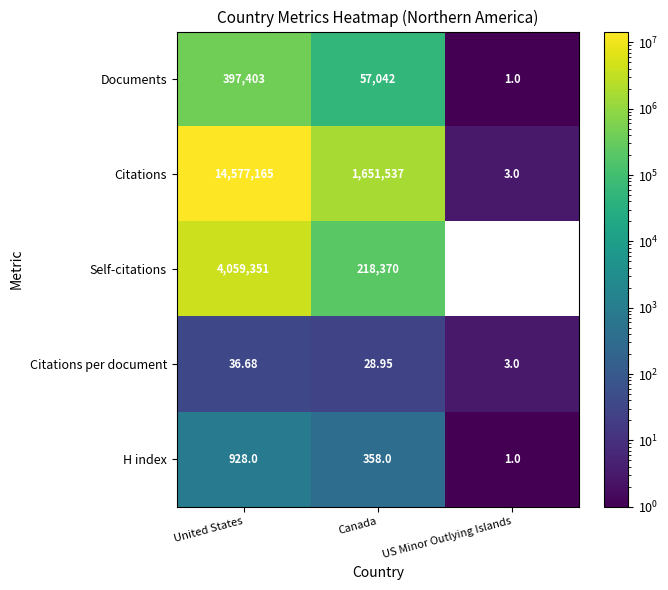

At which label is Documents closest to 198702?

Canada